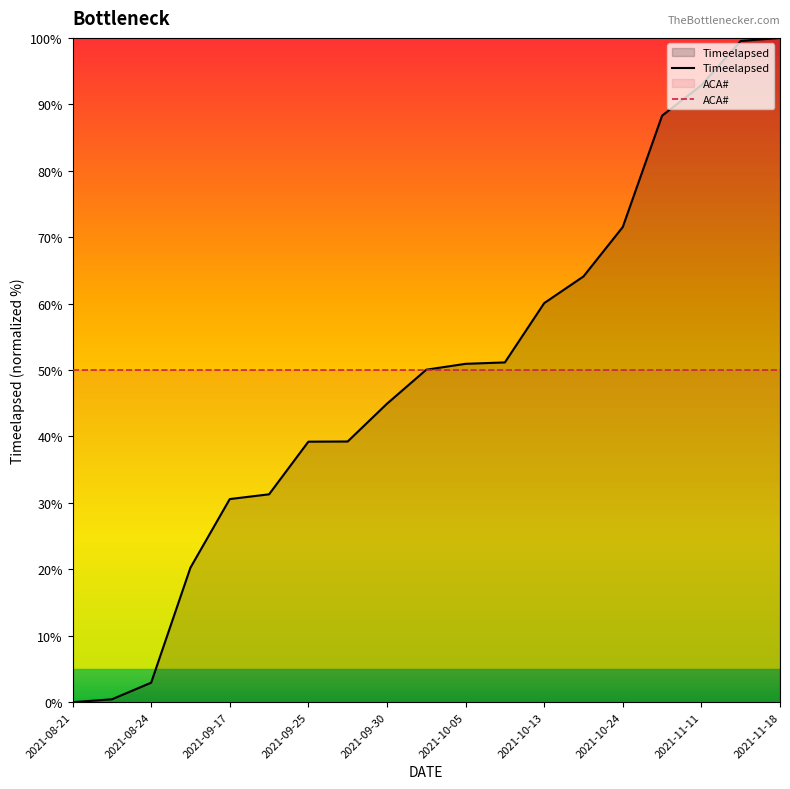

List the series in order of their peak value, lowest first.

ACA#, Timeelapsed